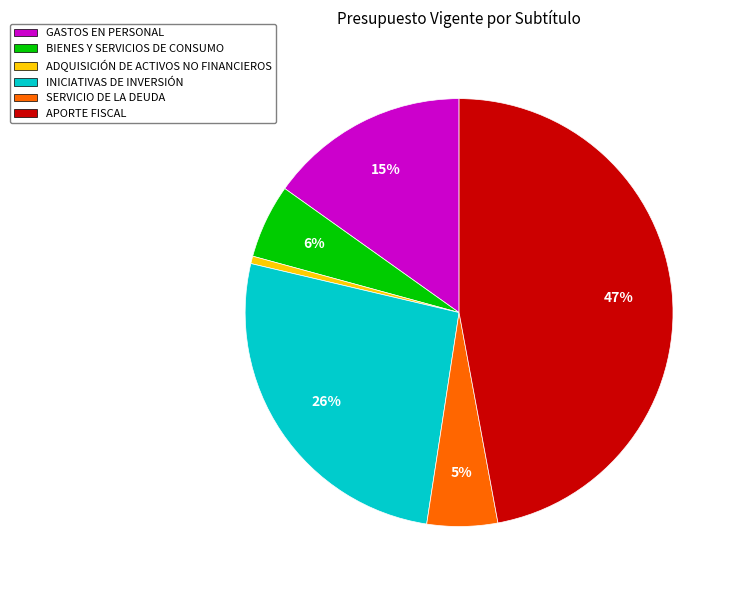

Is there any slice that represents more than half of the pie?

No